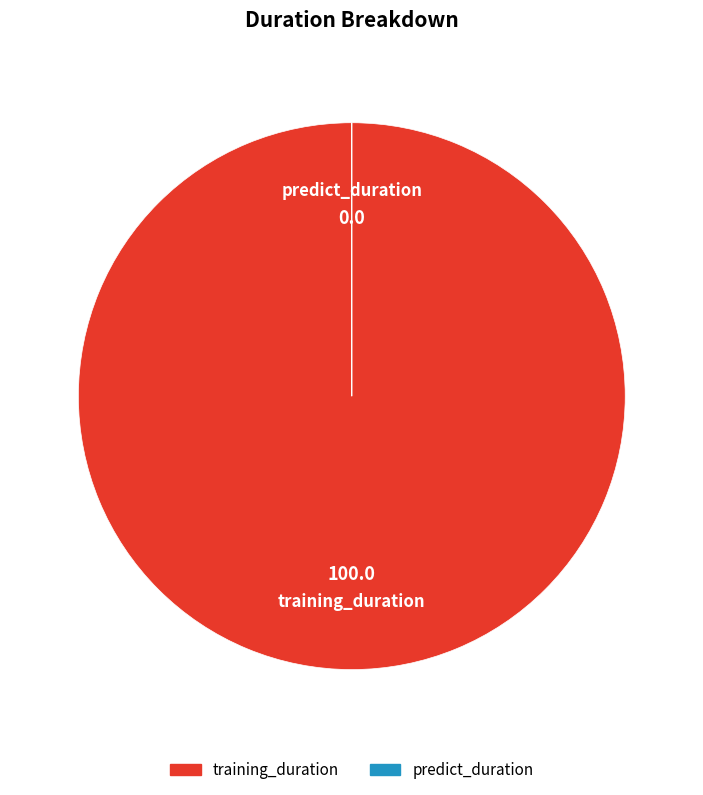

Is it true that training_duration is 100% of the pie?

True